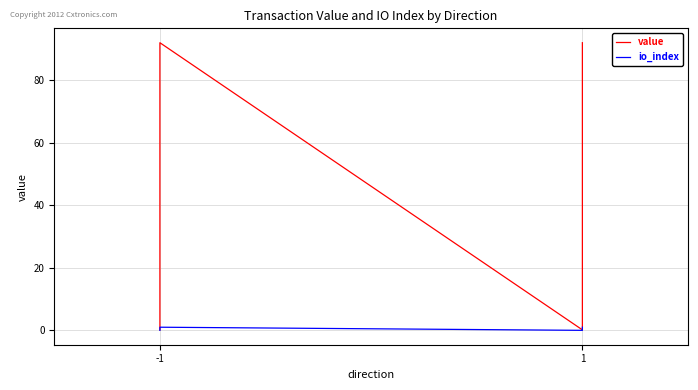

Between -1 and 1, which is larger?

1